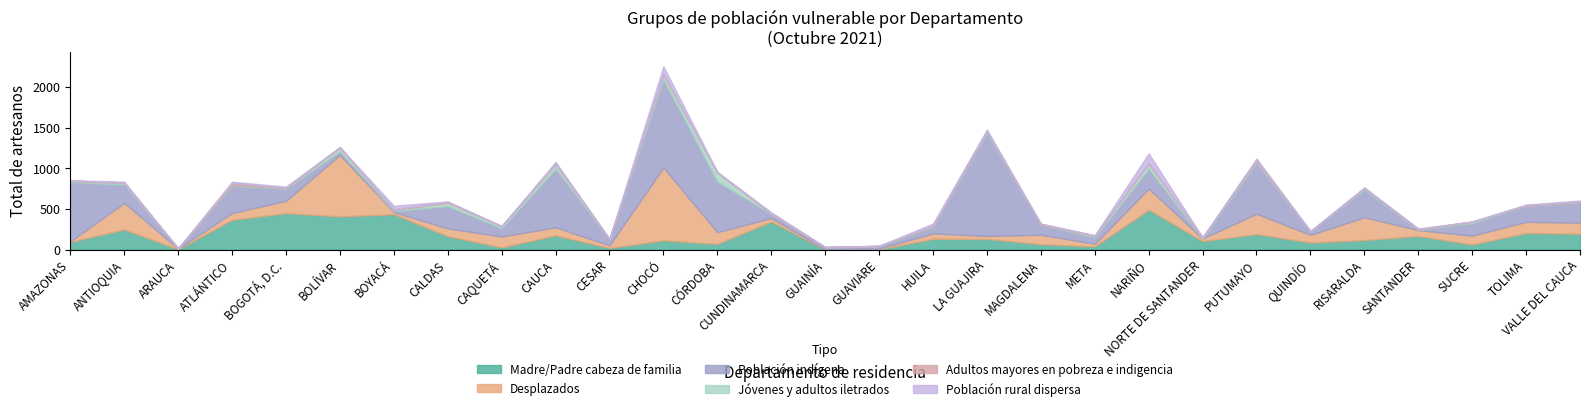

At how many categories does at least one series exceed 408?

10